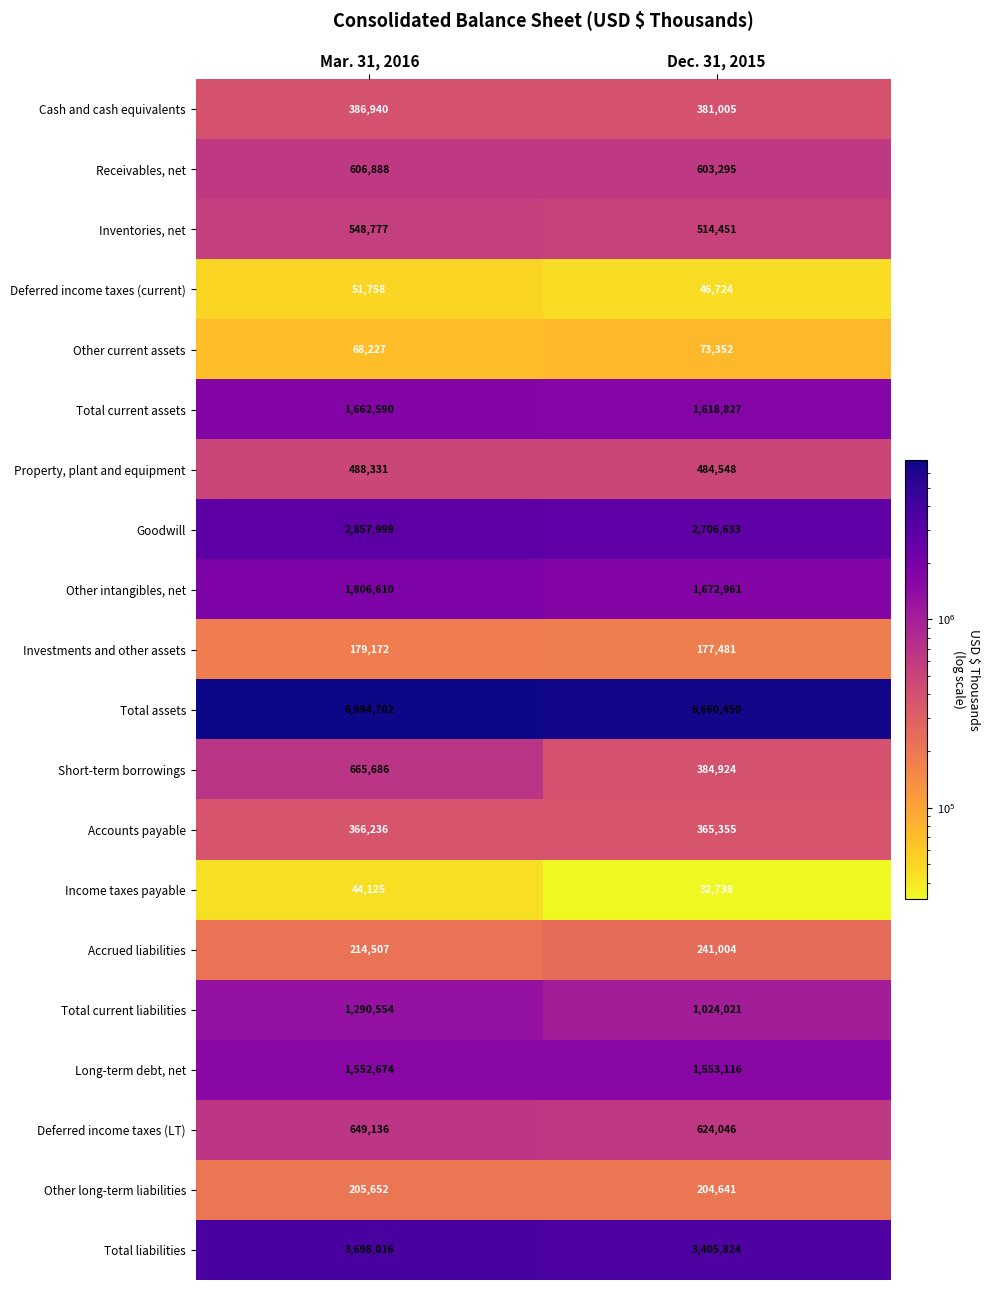

Rank the series by their maximum value, from highest to lowest.

Total assets, Total liabilities, Goodwill, Other intangibles, net, Total current assets, Long-term debt, net, Total current liabilities, Short-term borrowings, Deferred income taxes (LT), Receivables, net, Inventories, net, Property, plant and equipment, Cash and cash equivalents, Accounts payable, Accrued liabilities, Other long-term liabilities, Investments and other assets, Other current assets, Deferred income taxes (current), Income taxes payable